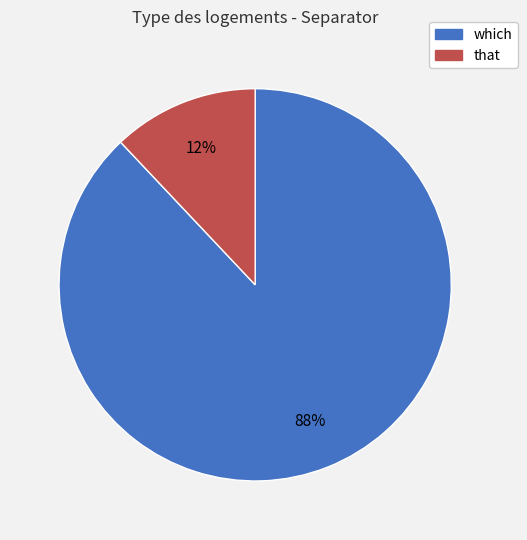

Rank the categories by value from lowest to highest.

that, which